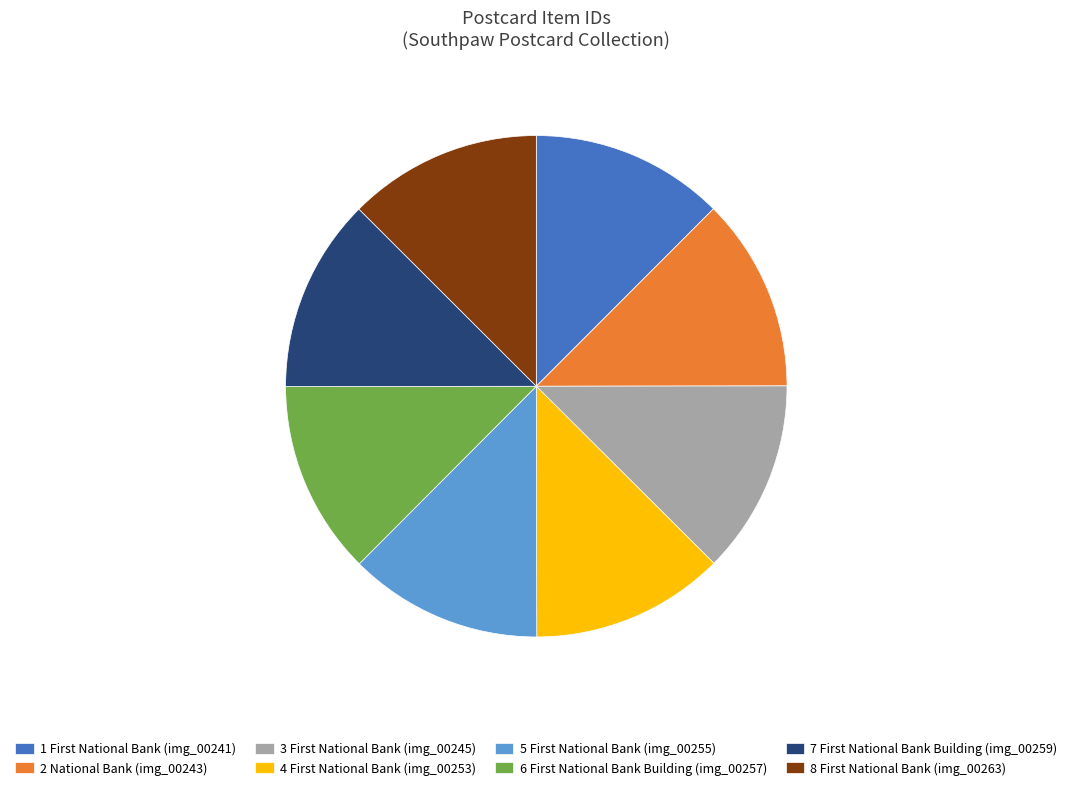

Does any single category account for the majority?

No